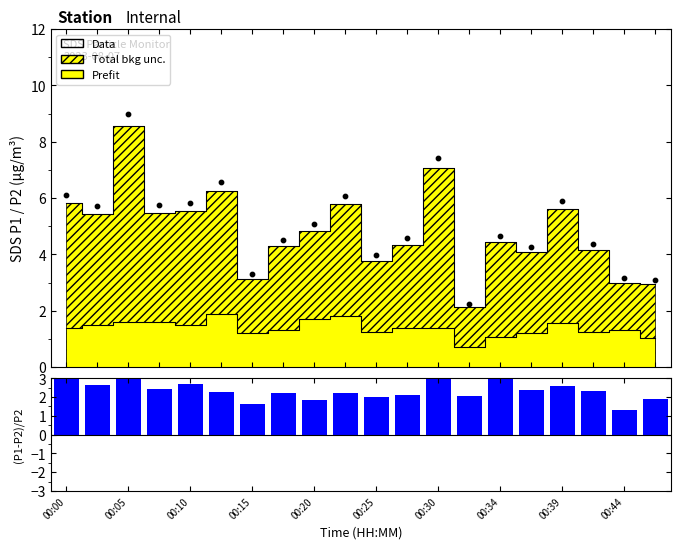

Which series has the widest spread of Y values?

Data